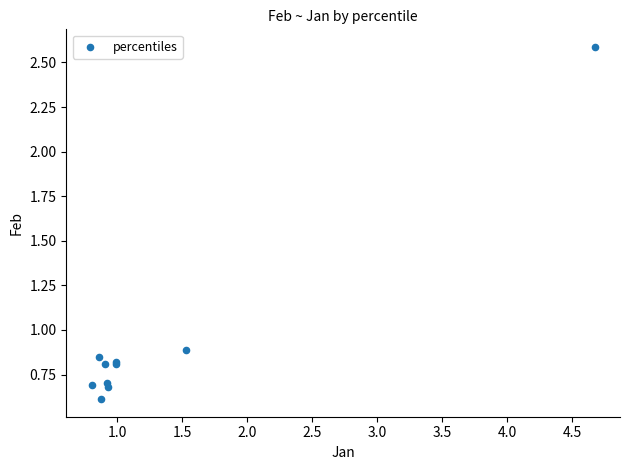

What Y value in the scatter plot is closest to 1?

0.9